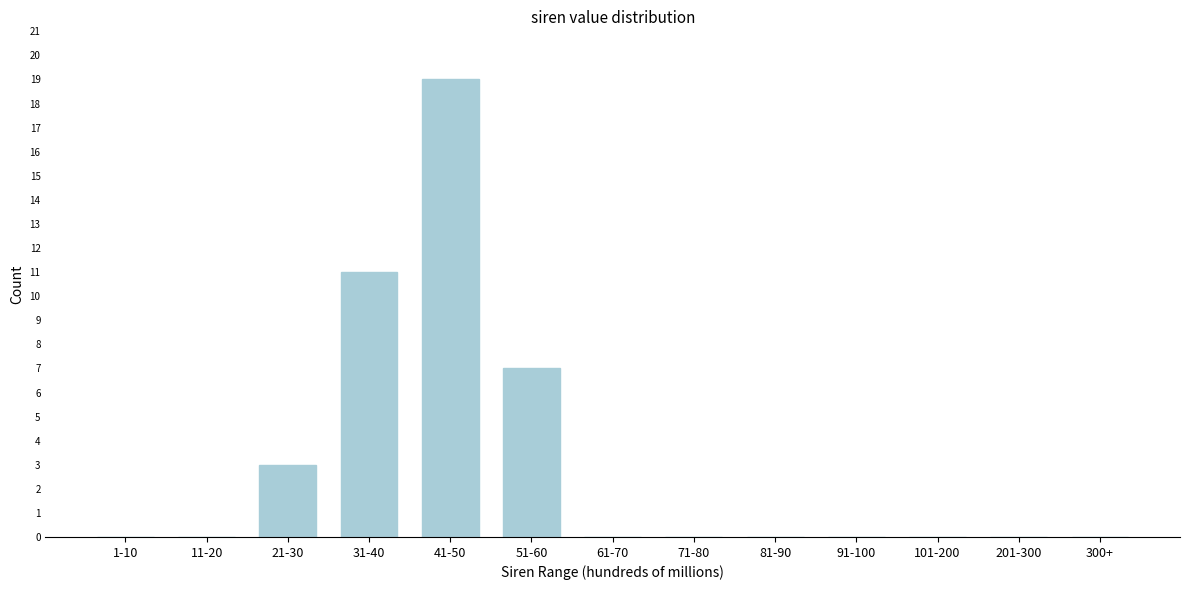

Reading left to right, list all the values displayed in this chart.

1-10=0	11-20=0	21-30=3	31-40=11	41-50=19	51-60=7	61-70=0	71-80=0	81-90=0	91-100=0	101-200=0	201-300=0	300+=0